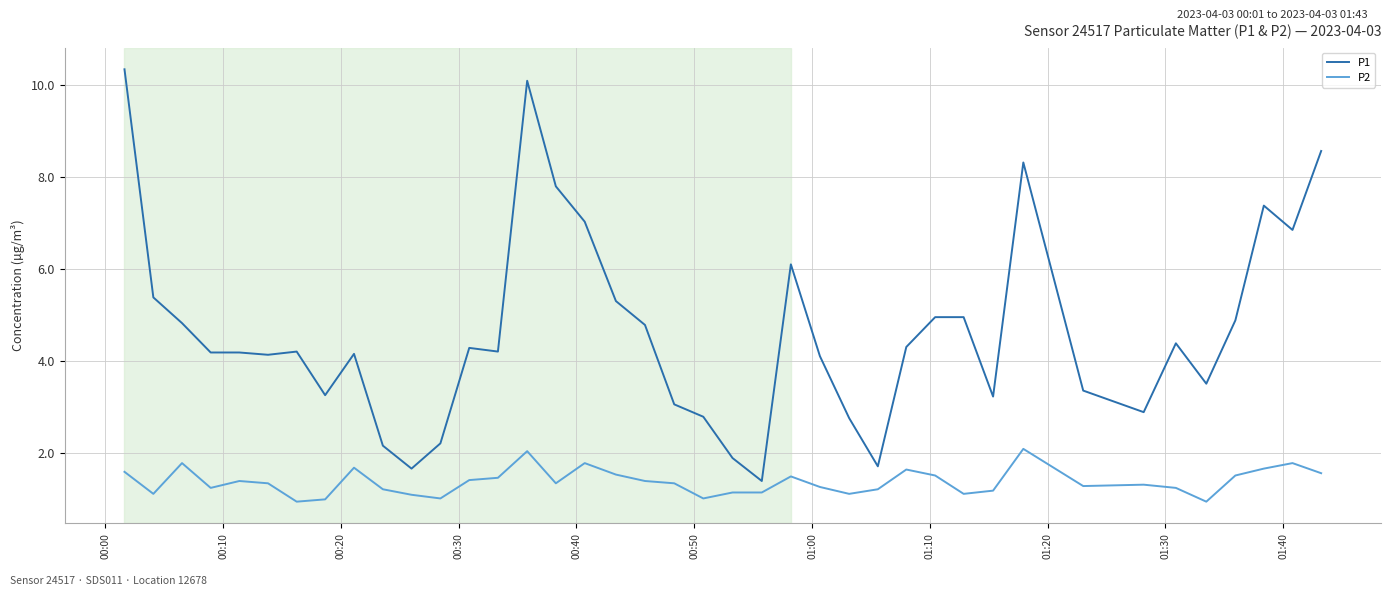

True or false: P2 and P1 cross at least once.

False